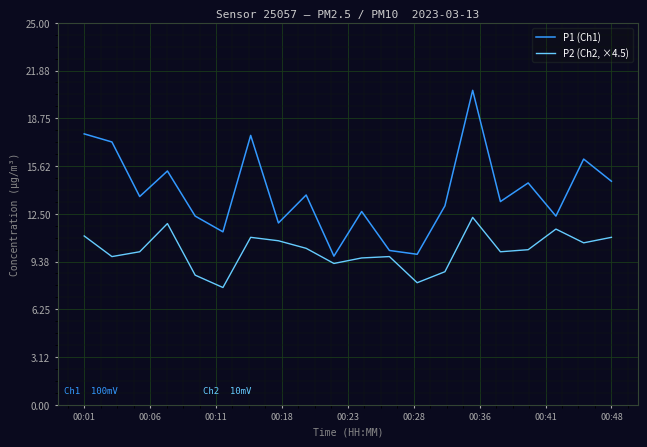

Rank the series by their average value, from highest to lowest.

P1 (Ch1), P2 (Ch2, ×4.5)